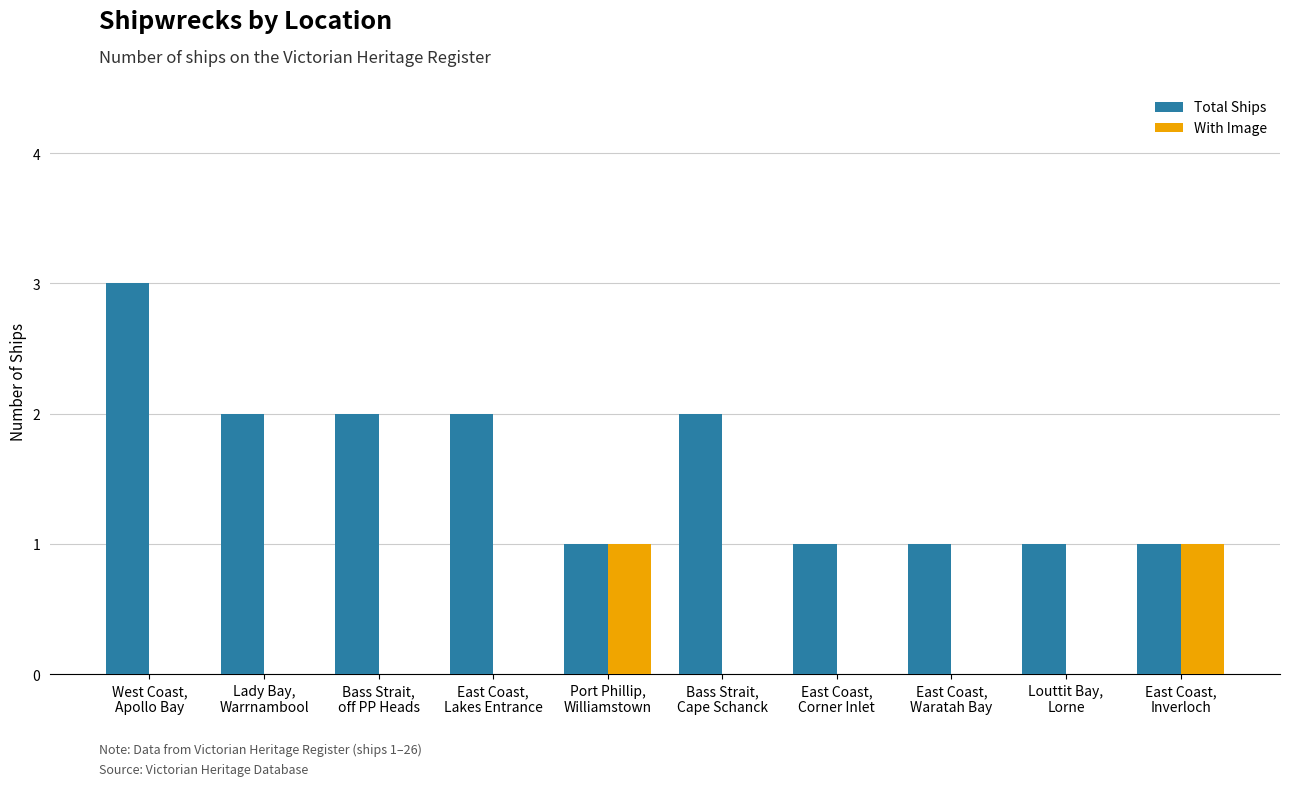

Reading left to right, transcribe all the data shown in this chart.

Total Ships: 3	2	2	2	1	2	1	1	1	1
With Image: 0	0	0	0	1	0	0	0	0	1